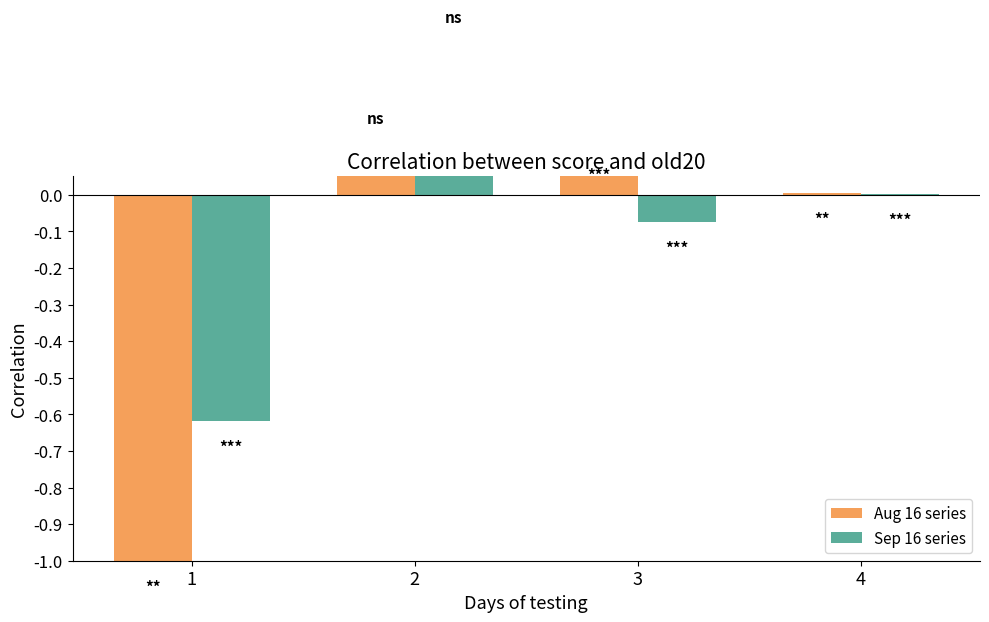

Reading left to right, extract all data points from this chart.

Aug 16 series: 1=-1.0	2=0.3	3=0.1	4=0.0
Sep 16 series: 1=-0.6	2=0.6	3=-0.1	4=0.0